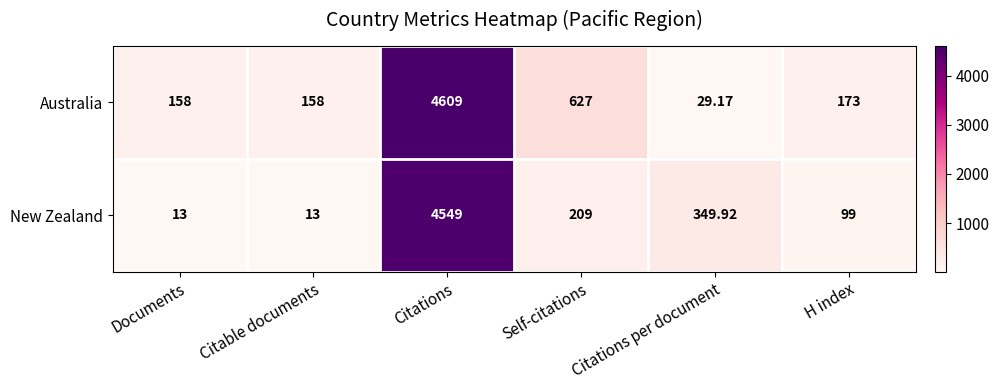

At how many categories does at least one series exceed 2667?

1